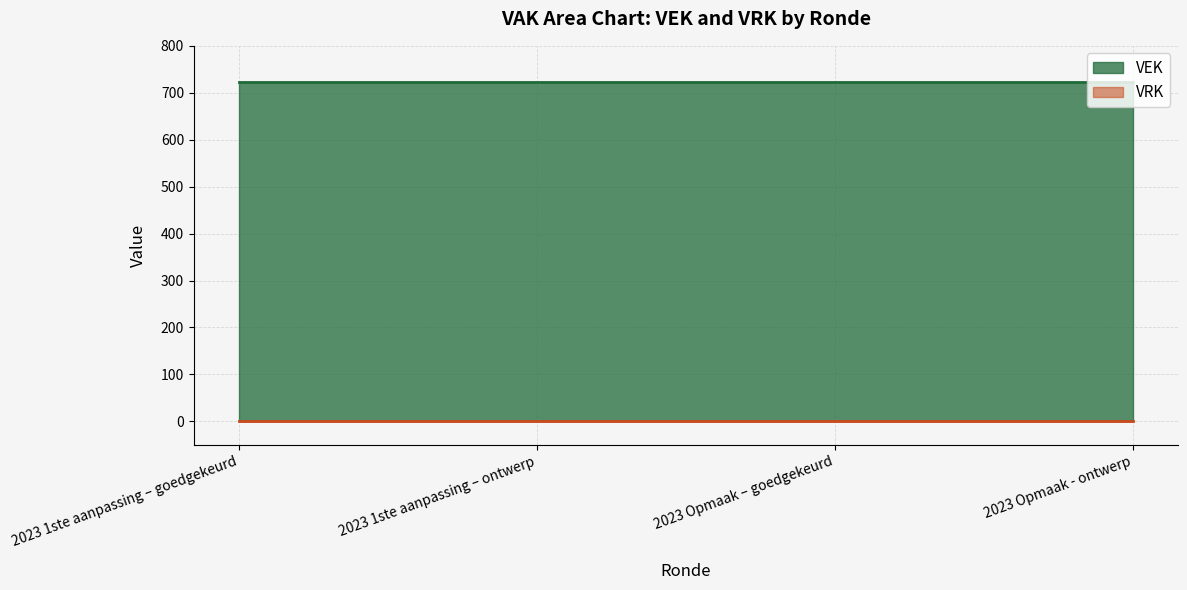

How many lines are shown in the chart?

2